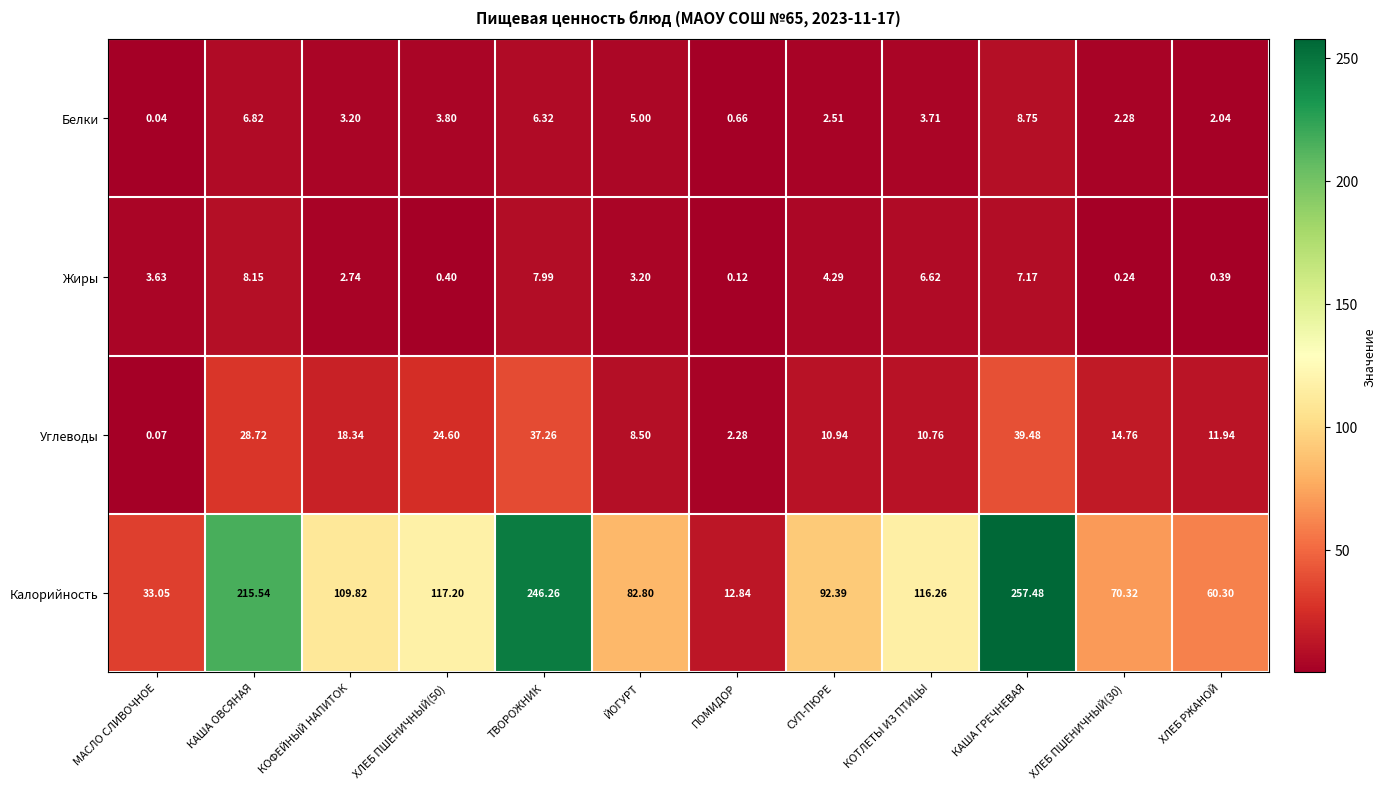

How many data points does each series have?

12